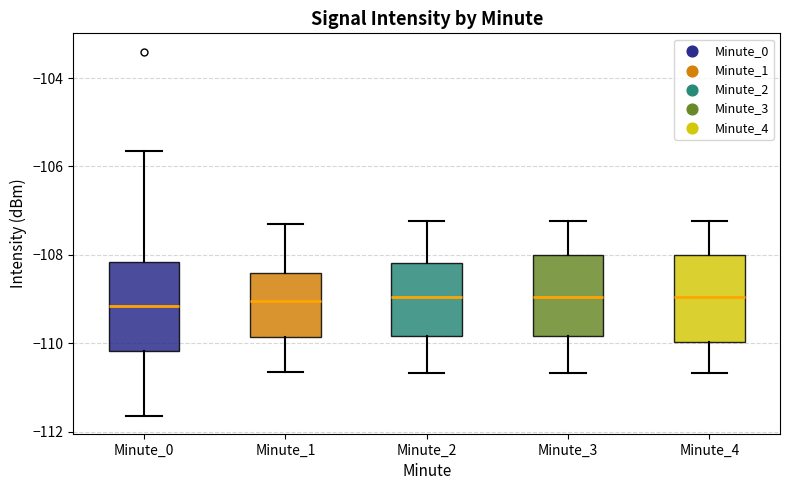

Reading left to right, read every box against the y-axis: the position of its median line, the range the box covers, and the ends of its whiskers. The values are not printed on the chart, so give them approximately, as read against the axis.

Minute_0: median -109.2, box -110.2 to -108.2, whiskers -111.6 to -105.6
Minute_1: median -109.0, box -109.8 to -108.4, whiskers -110.6 to -107.4
Minute_2: median -109.0, box -109.8 to -108.2, whiskers -110.6 to -107.2
Minute_3: median -109.0, box -109.8 to -108.0, whiskers -110.6 to -107.2
Minute_4: median -109.0, box -110.0 to -108.0, whiskers -110.6 to -107.2